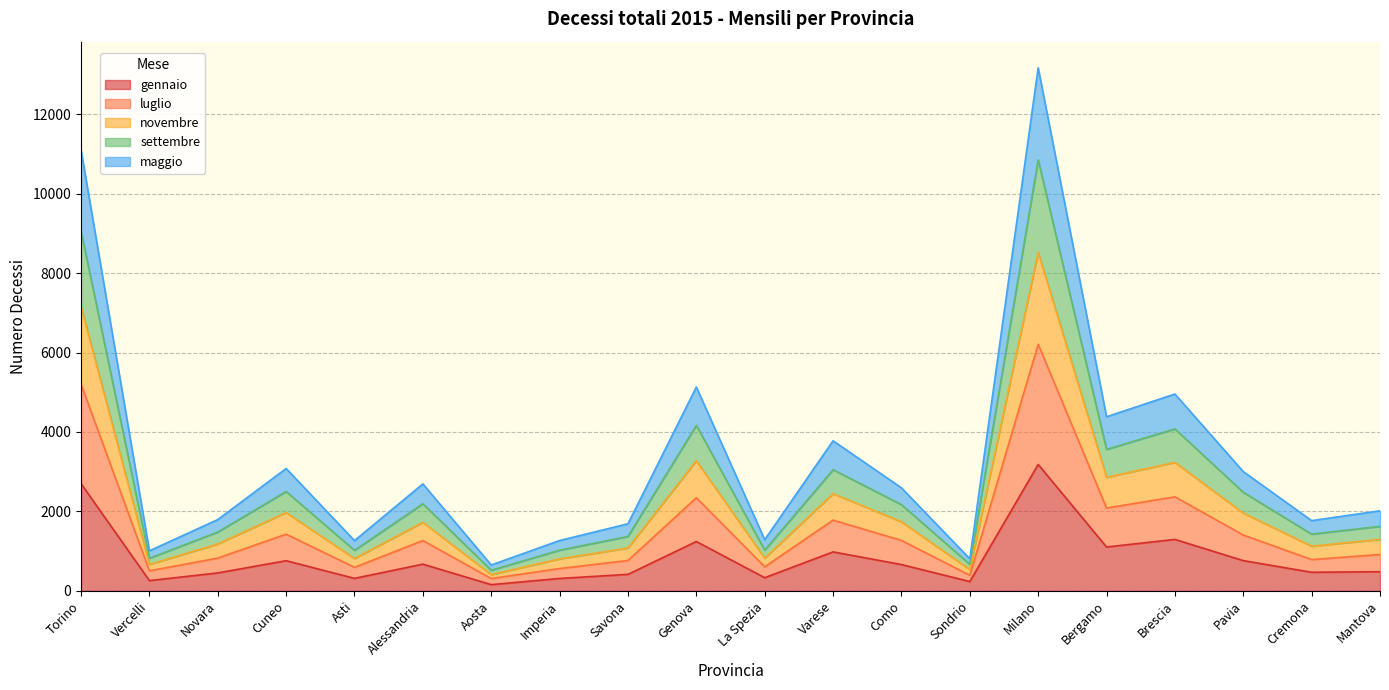

List the labels in order of maggio value, largest first.

Milano, Torino, Genova, Brescia, Bergamo, Varese, Cuneo, Pavia, Como, Alessandria, Mantova, Novara, Cremona, Savona, La Spezia, Asti, Imperia, Vercelli, Sondrio, Aosta